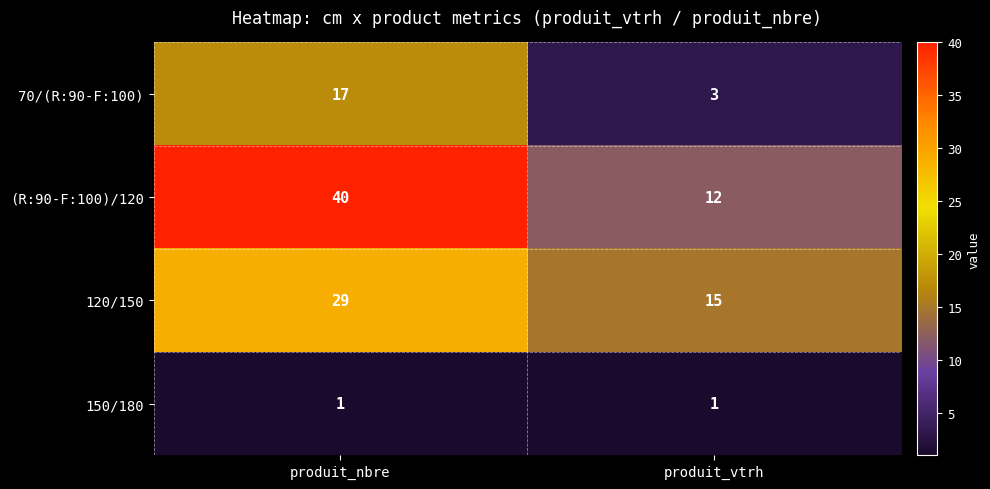

Which series has the widest spread of values?

(R:90-F:100)/120